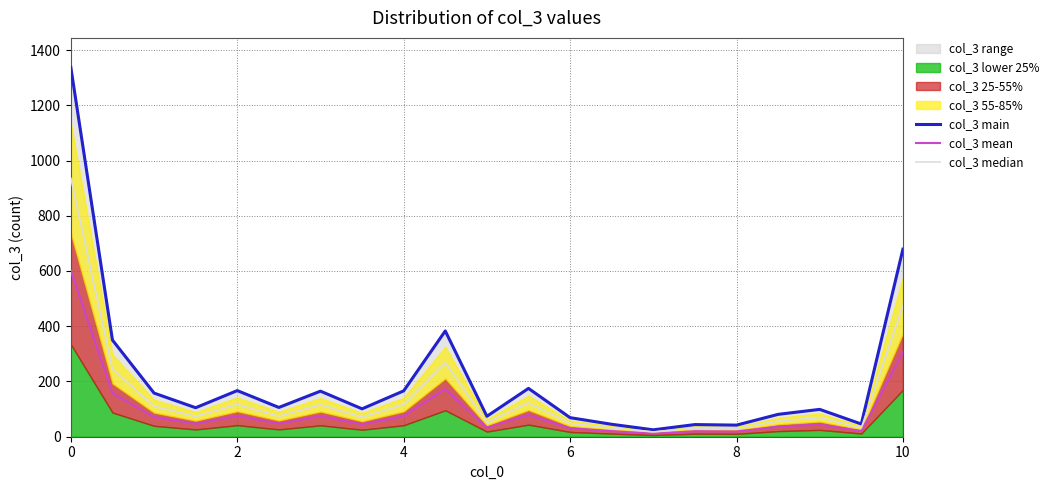

What is the total value across all series at 6?

225.8